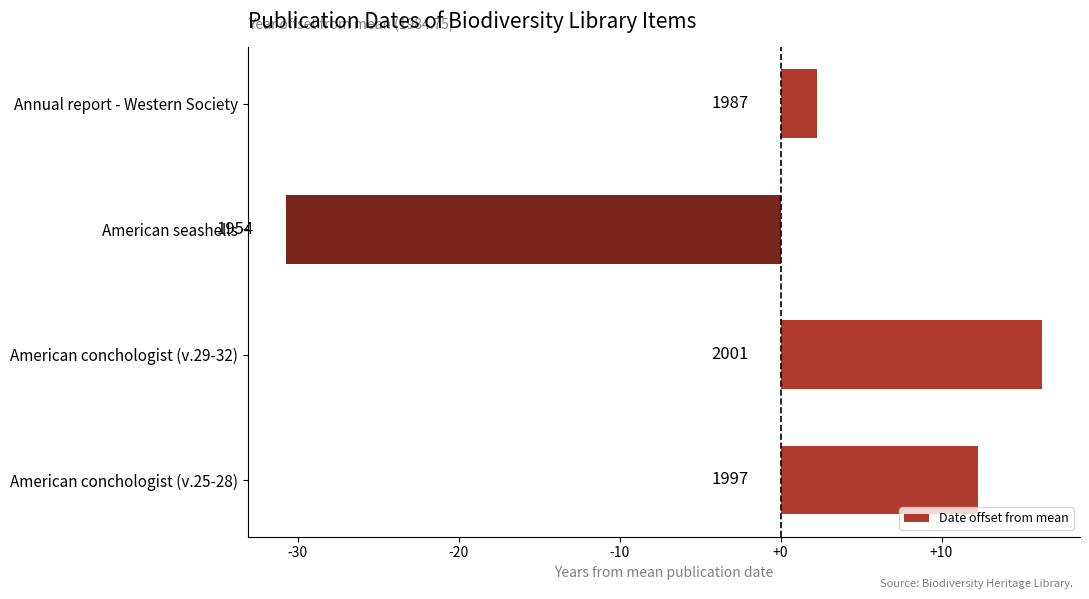

How many bars are there in total?

4